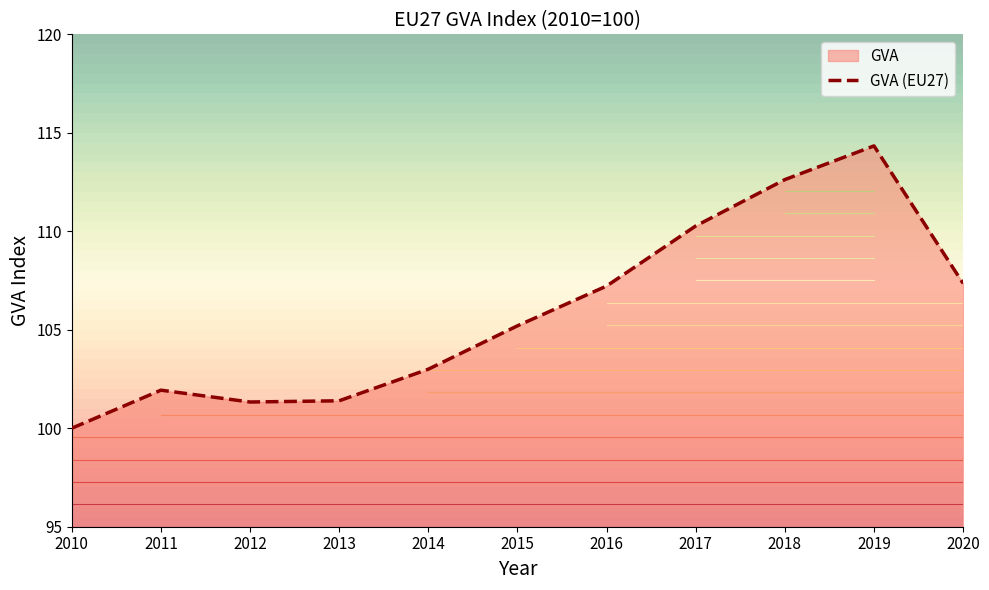

Which category has the highest value across all series?

2019